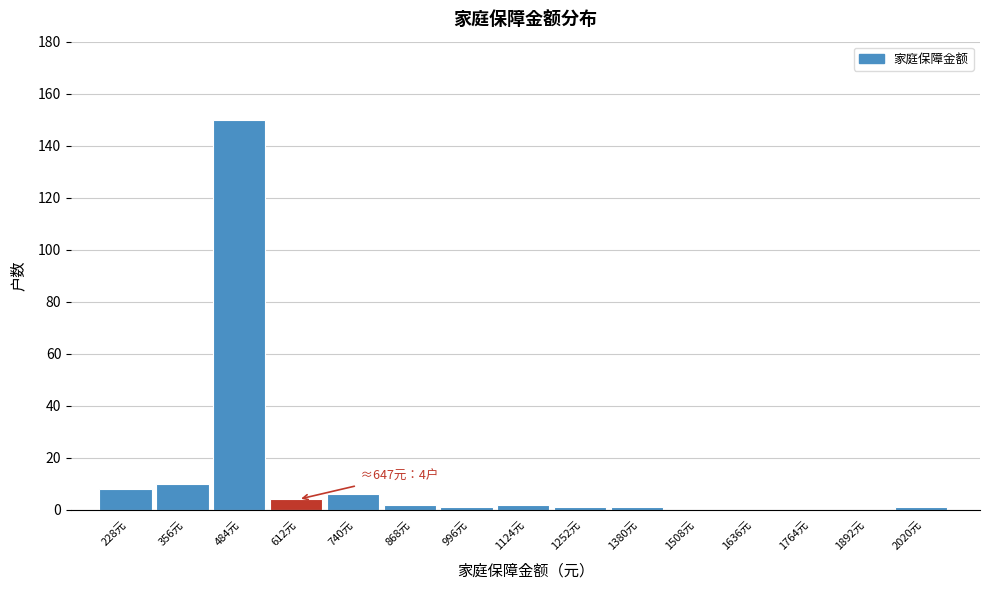

Reading left to right, list all the values displayed in this chart.

228元=8	356元=10	484元=150	612元=4	740元=6	868元=2	996元=1	1124元=2	1252元=1	1380元=1	1508元=0	1636元=0	1764元=0	1892元=0	2020元=1